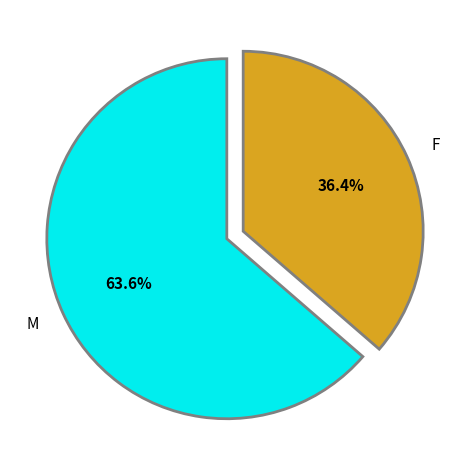

Combined, what portion of the pie is F and M?

100.0%